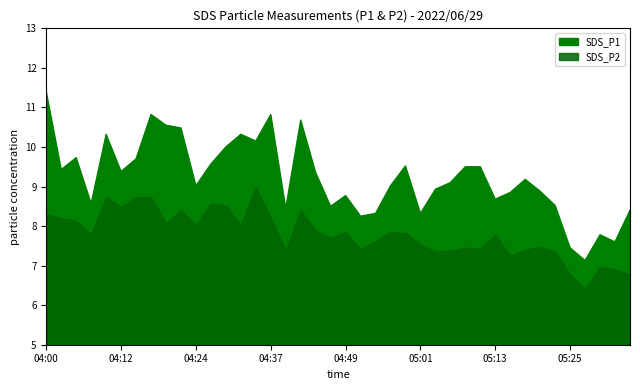

True or false: SDS_P2 and SDS_P1 cross at least once.

False